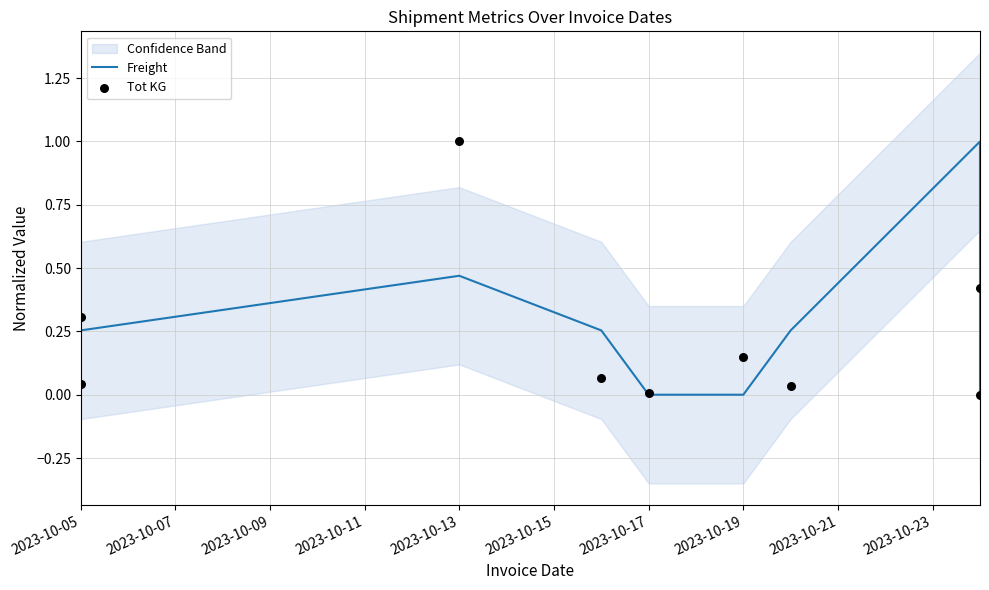

Which series has the largest total across all categories?

Freight